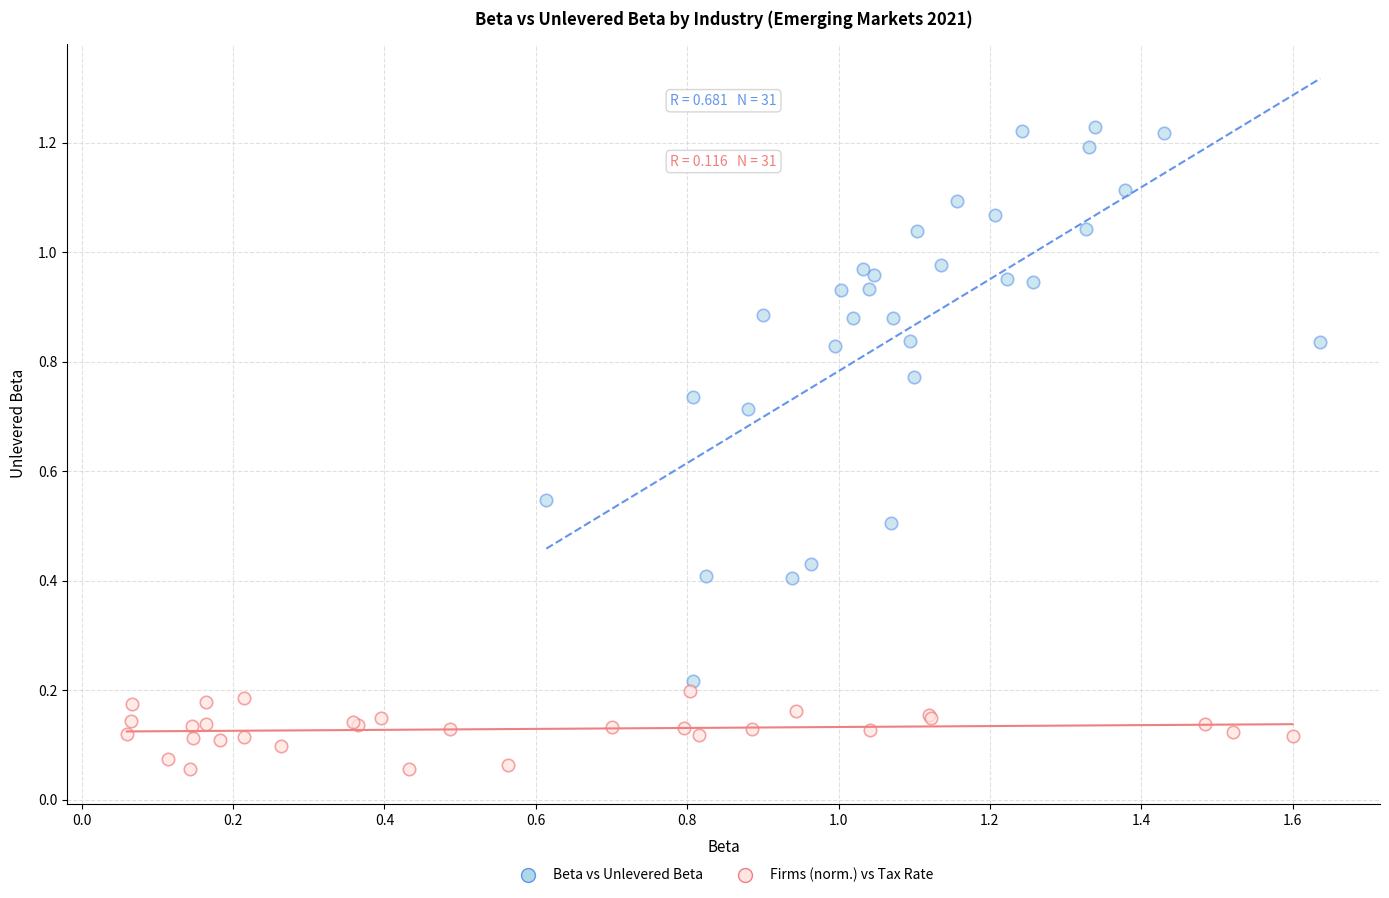

Which series has the largest Y range (max minus min)?

Beta vs Unlevered Beta